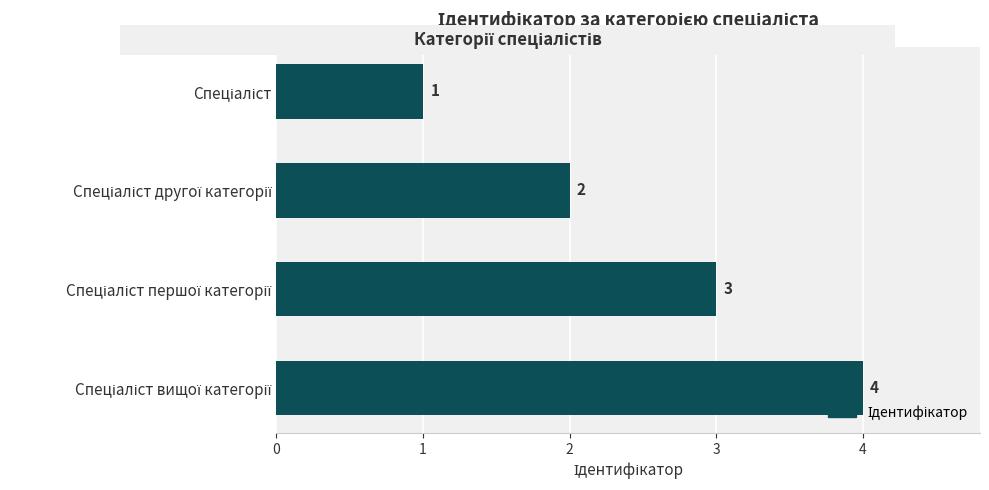

Are the bars horizontal?

Yes